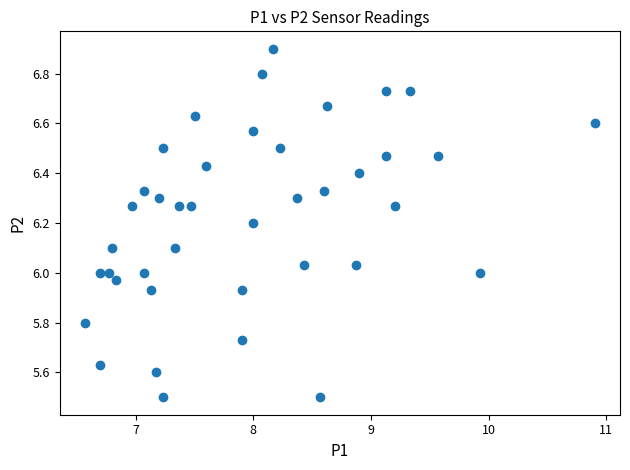

What is the range of Y values (max minus min)?

1.4